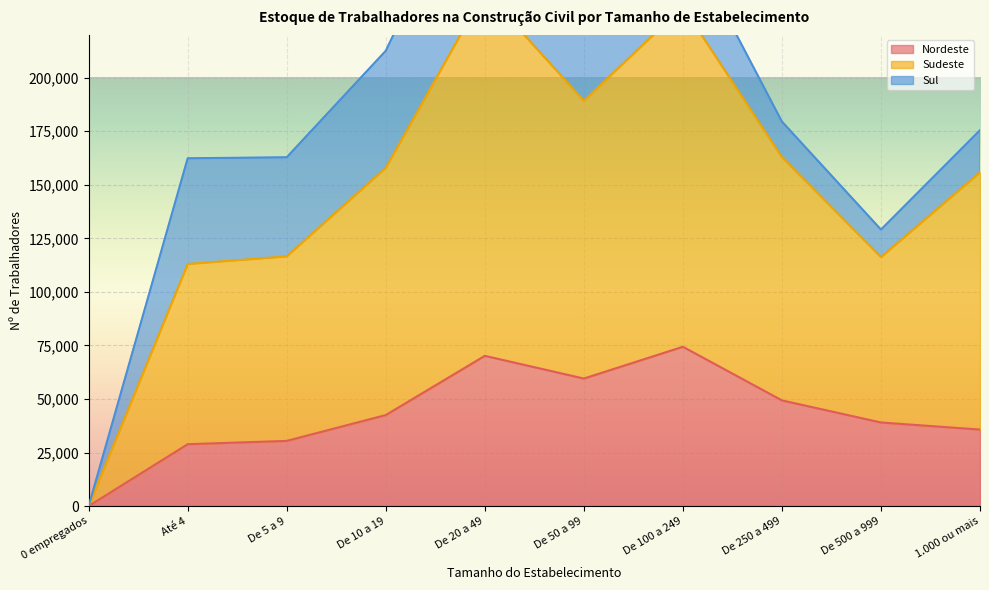

Rank the categories by Sudeste value from highest to lowest.

De 20 a 49, De 100 a 249, De 50 a 99, De 250 a 499, De 10 a 19, 1.000 ou mais, De 5 a 9, De 500 a 999, Até 4, 0 empregados